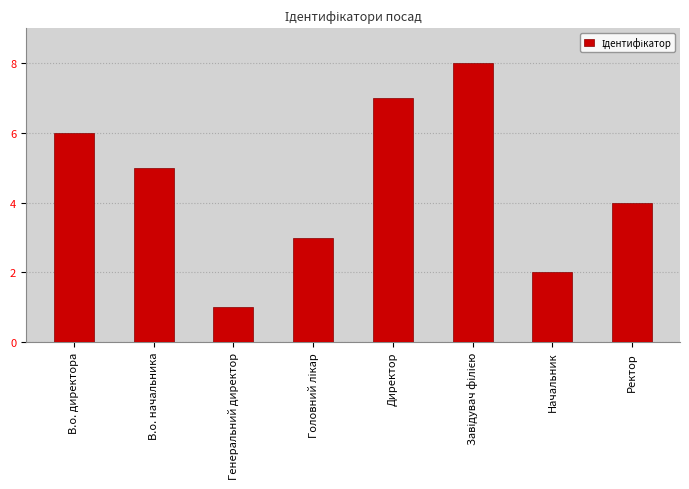

What is the ratio of the value at В.о. директора to the value at Ректор?

1.5